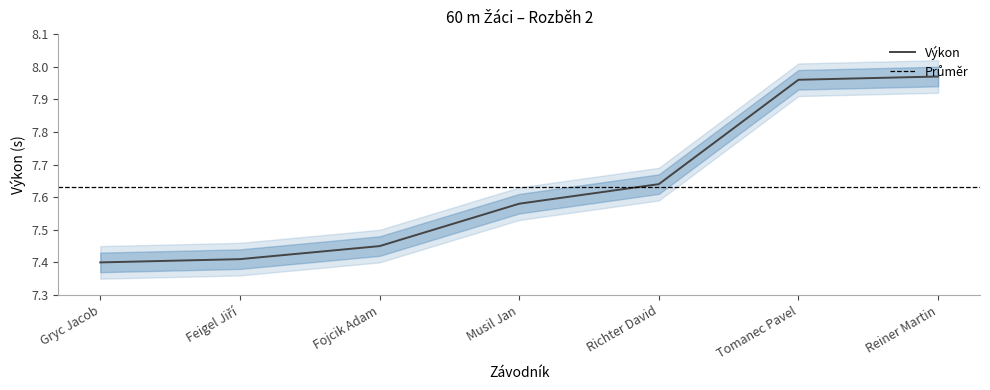

List the labels in order of value, largest first.

Reiner Martin, Tomanec Pavel, Richter David, Musil Jan, Fojcik Adam, Feigel Jiří, Gryc Jacob